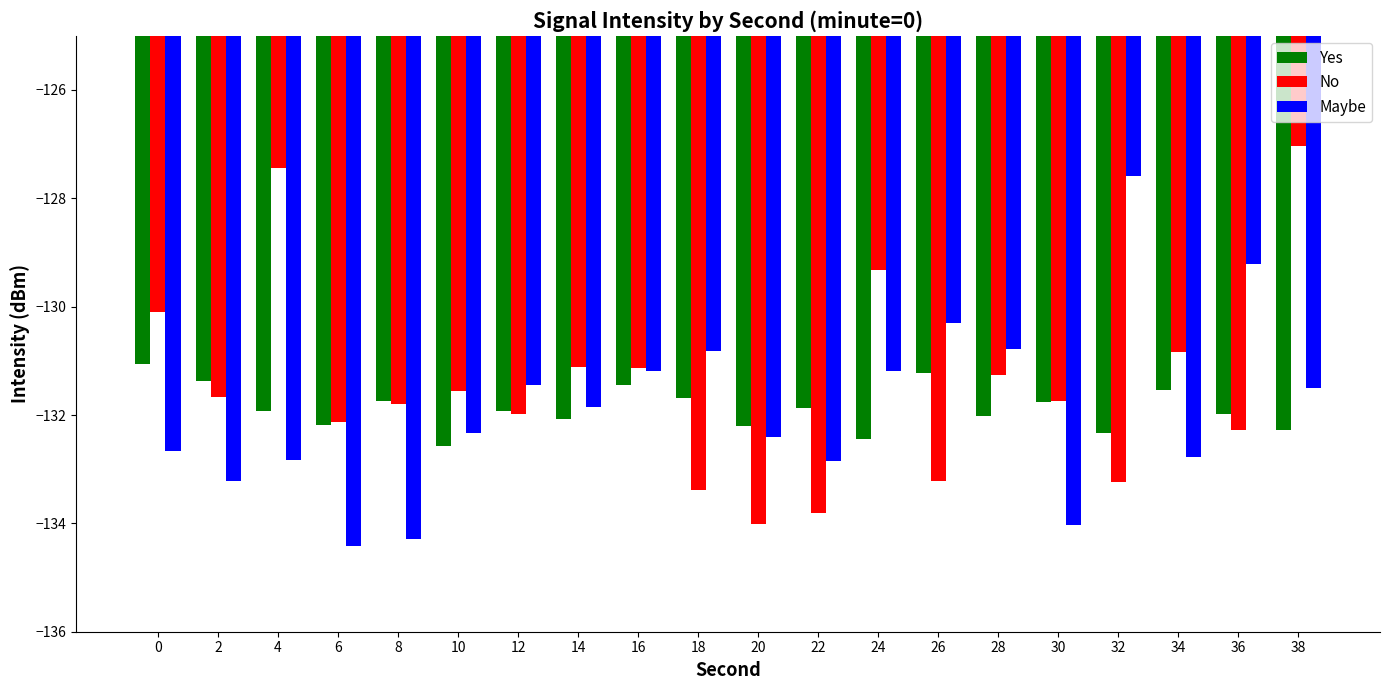

How many values in the No series are below -131?

15